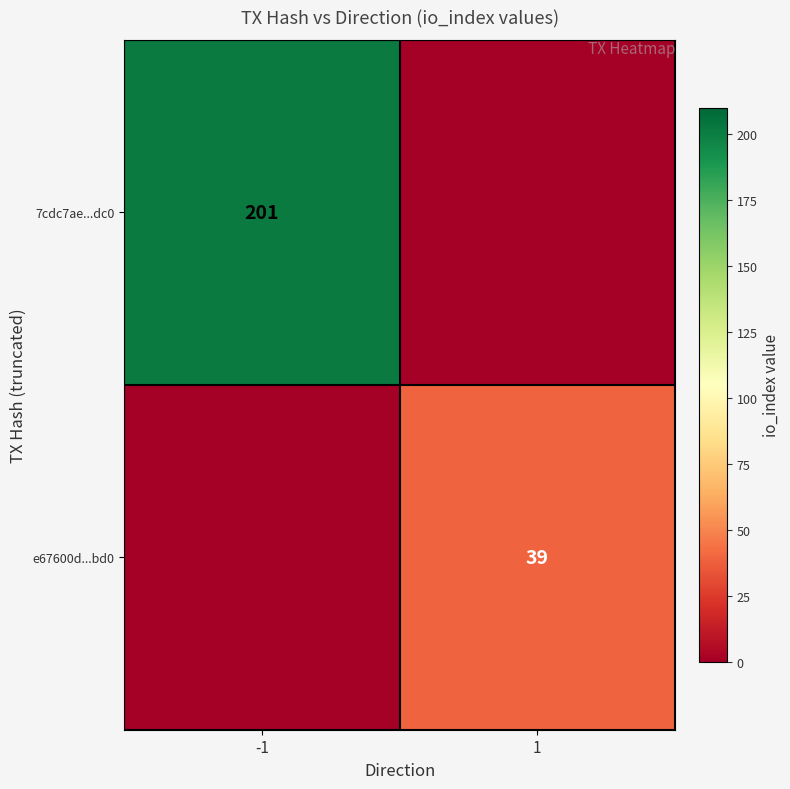

What is the spread (max minus min) of values at -1?

201